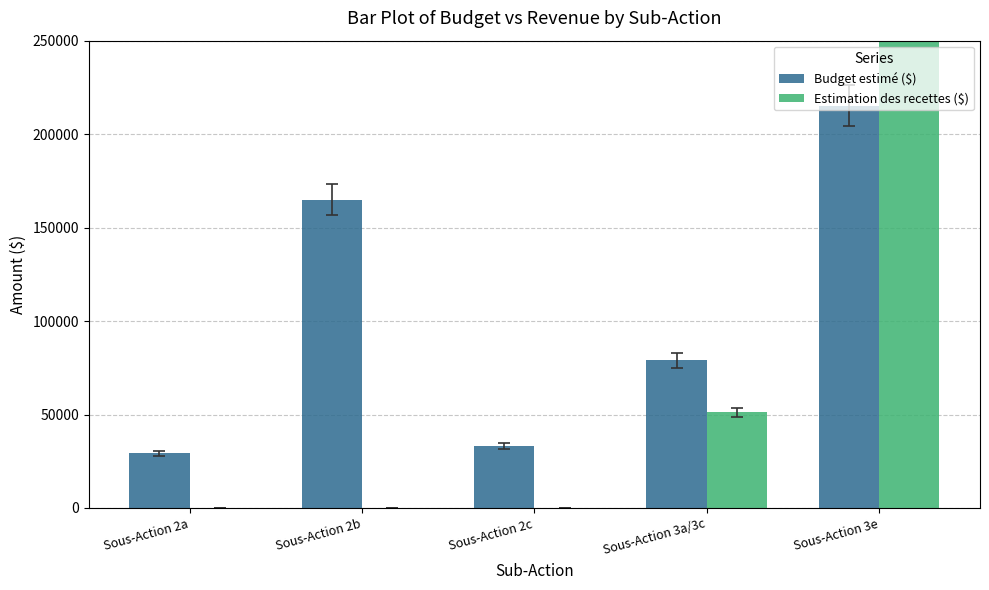

Is the value of Estimation des recettes ($) at Sous-Action 3a/3c greater than the value of Budget estimé ($) at Sous-Action 3e?

No